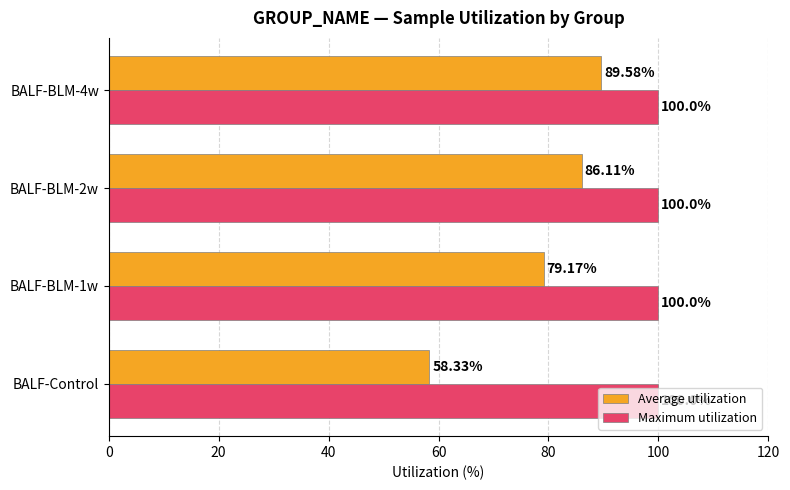

Which series changed the most between BALF-BLM-1w and BALF-BLM-2w?

Average utilization